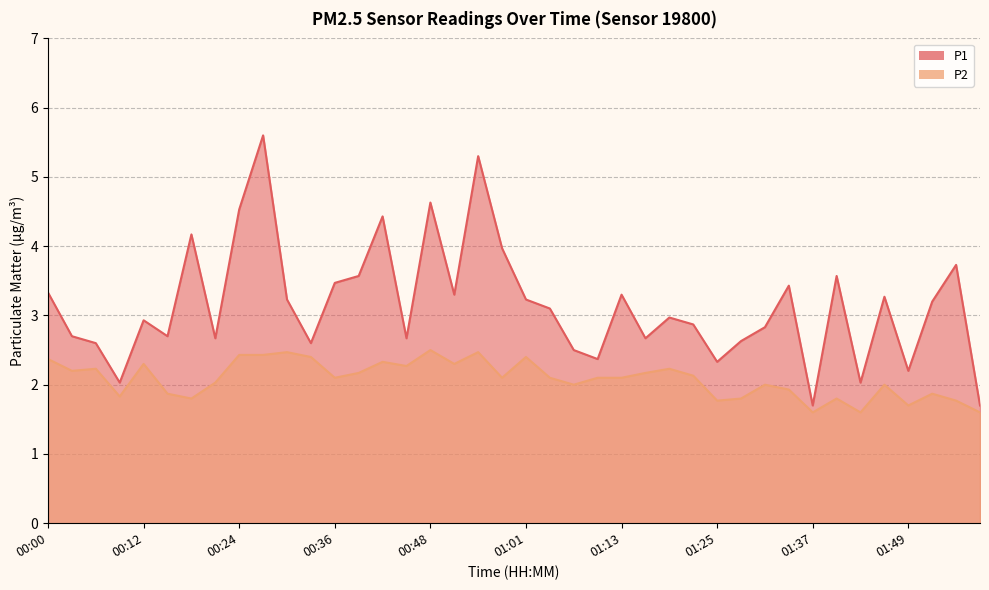

How many categories are shown in the chart?

40